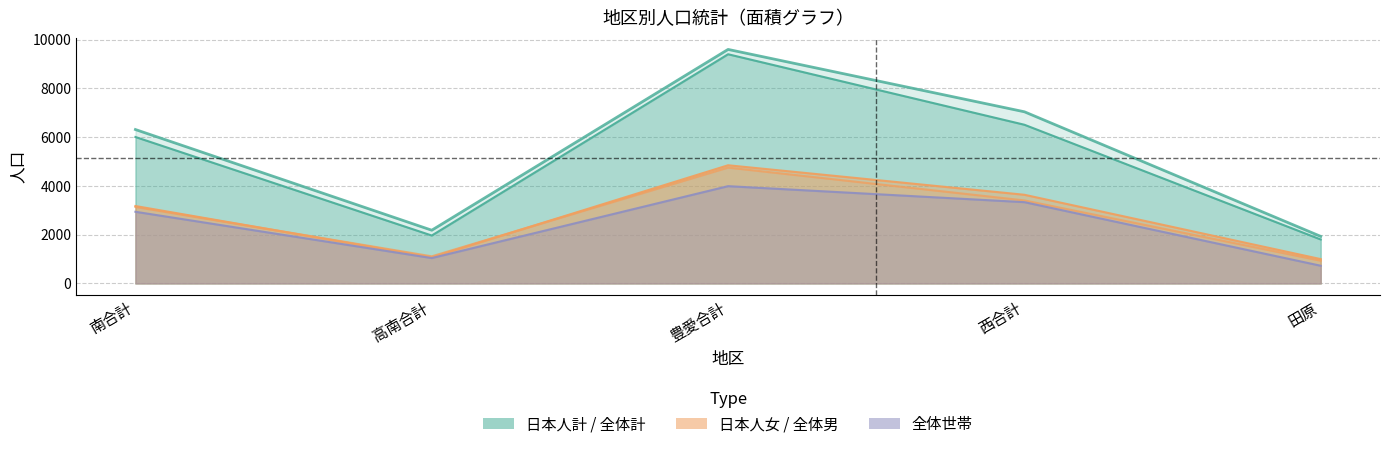

Reading left to right, transcribe all the data shown in this chart.

日本人計: 南合計=6004	高南合計=1964	豊愛合計=9397	西合計=6506	田原=1802
全体計: 南合計=6310	高南合計=2182	豊愛合計=9595	西合計=7038	田原=1929
日本人女: 南合計=3136	高南合計=1112	豊愛合計=4750	西合計=3403	田原=932
全体男: 南合計=3174	高南合計=1070	豊愛合計=4845	西合計=3635	田原=997
全体女: 南合計=2938	高南合計=1040	豊愛合計=3988	西合計=3332	田原=725